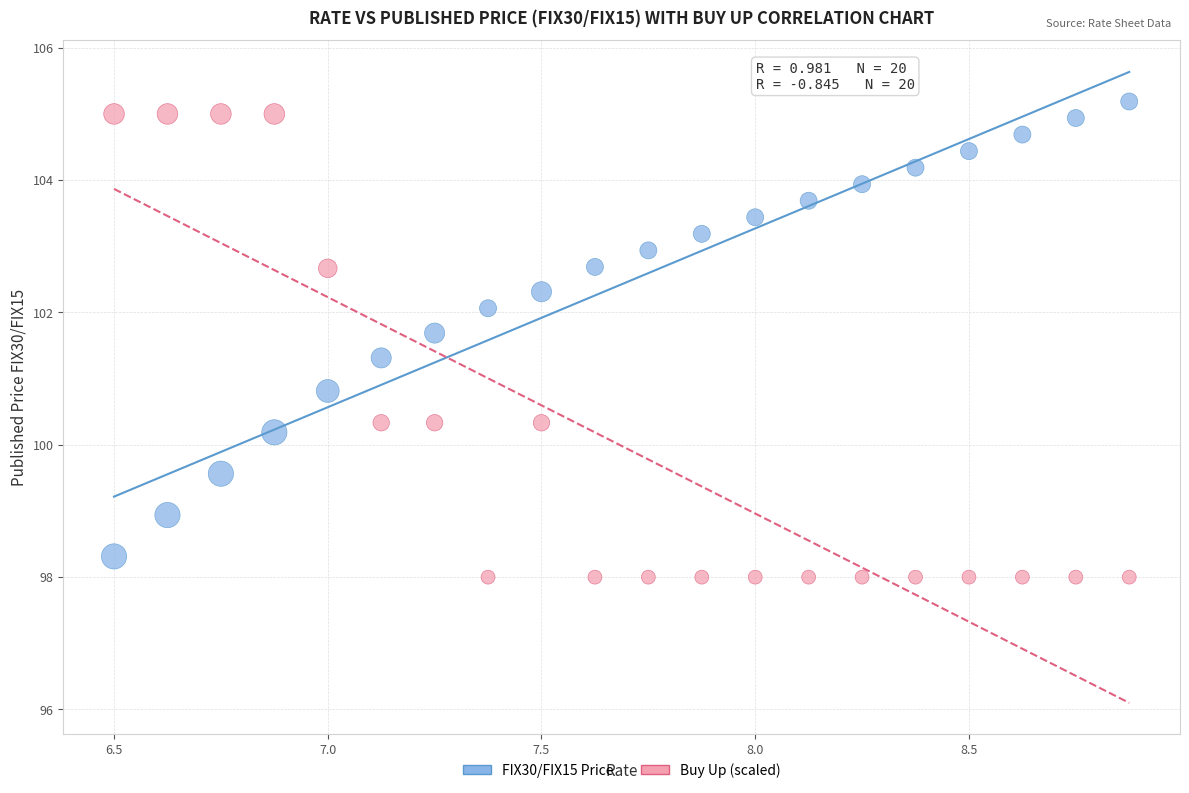

Which series reaches the maximum Y coordinate?

FIX30/FIX15 Price